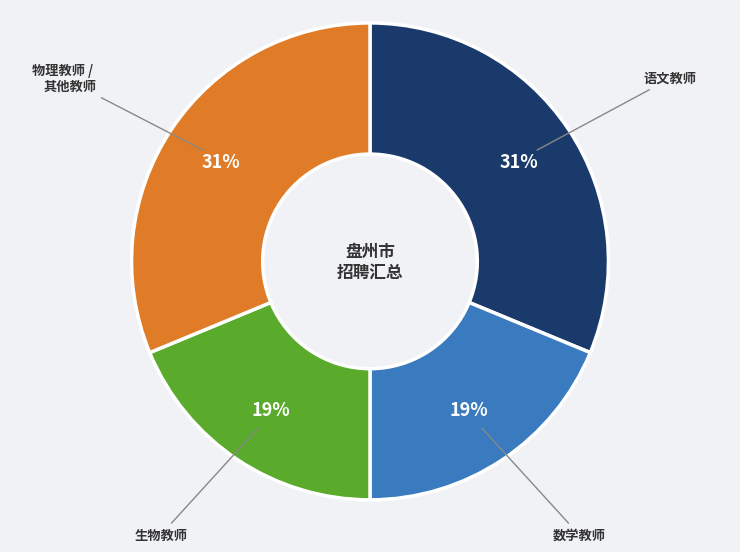

Does any single category account for the majority?

No